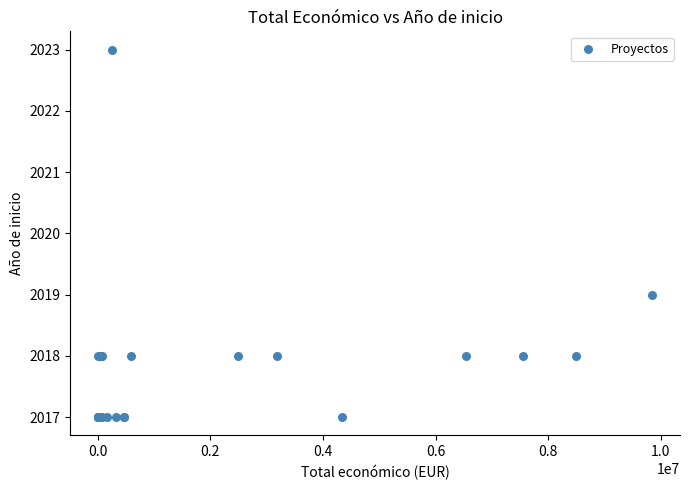

What Y value in the scatter plot is closest to 2020?

2019